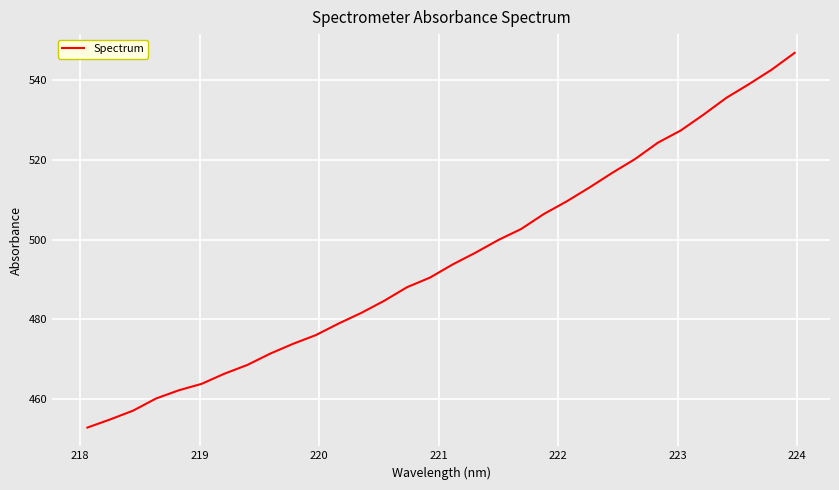

What is the minimum value shown in the chart?

452.8